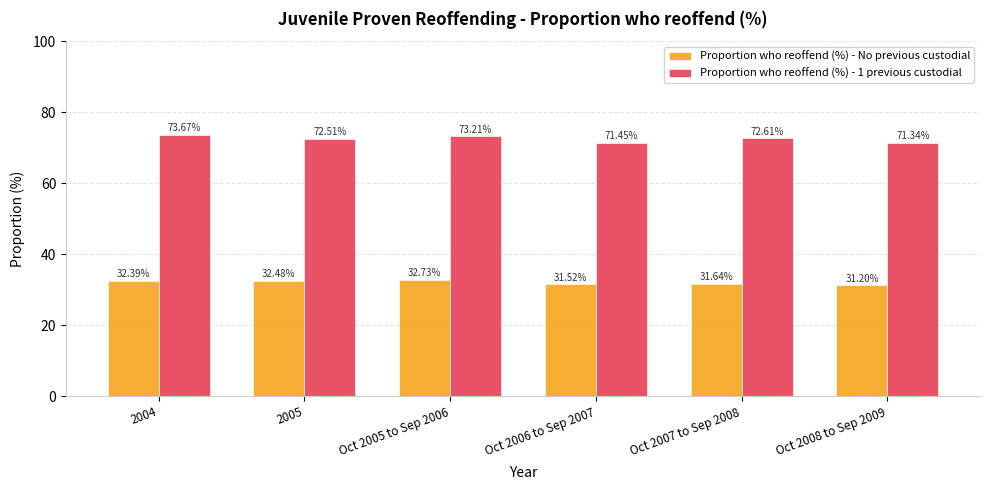

What is the total value across all series at 2005?

105.0